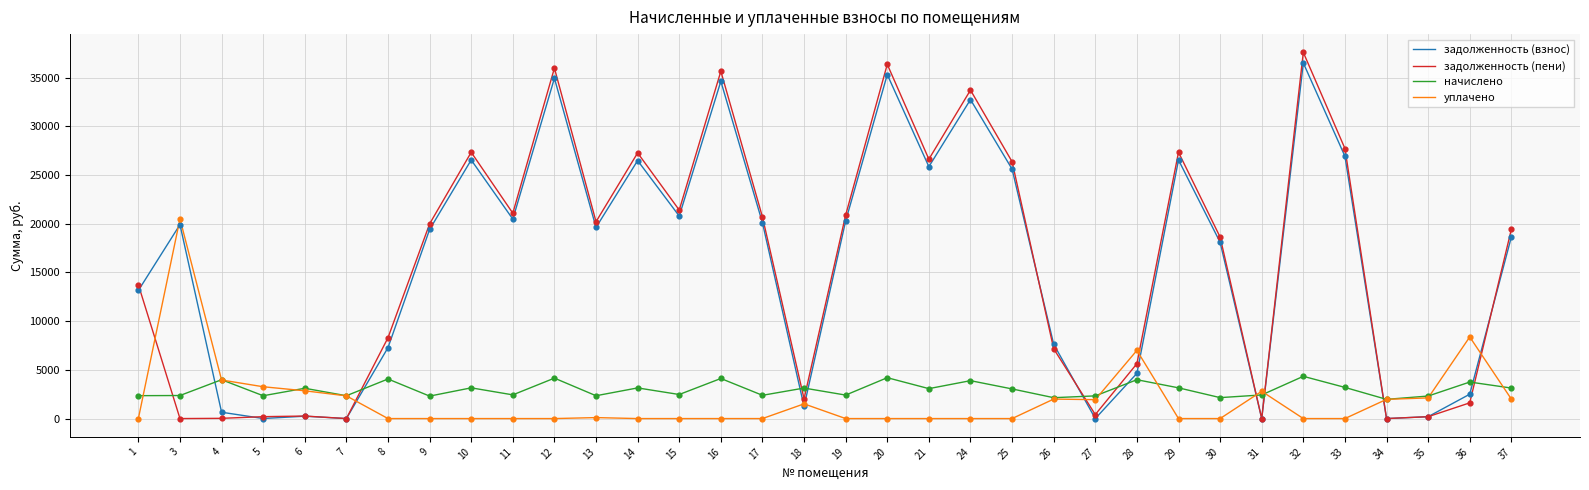

What is the total value across all series at 24?

70360.3